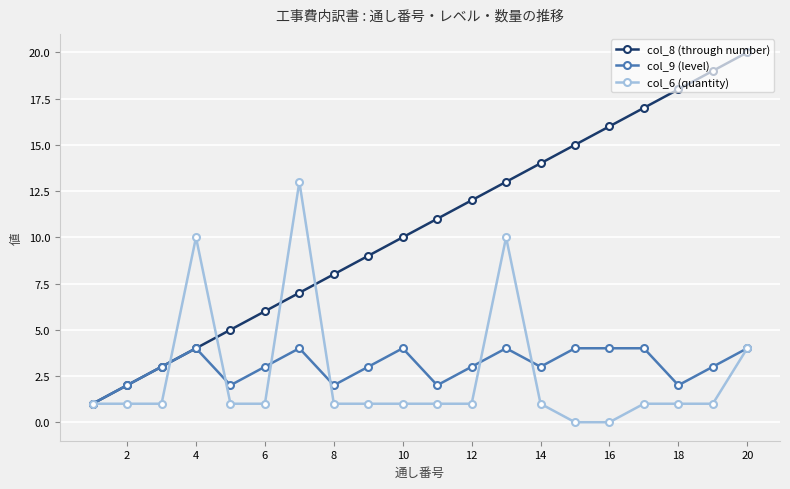

True or false: col_8 (through number) has more than 0 interior local peaks.

False